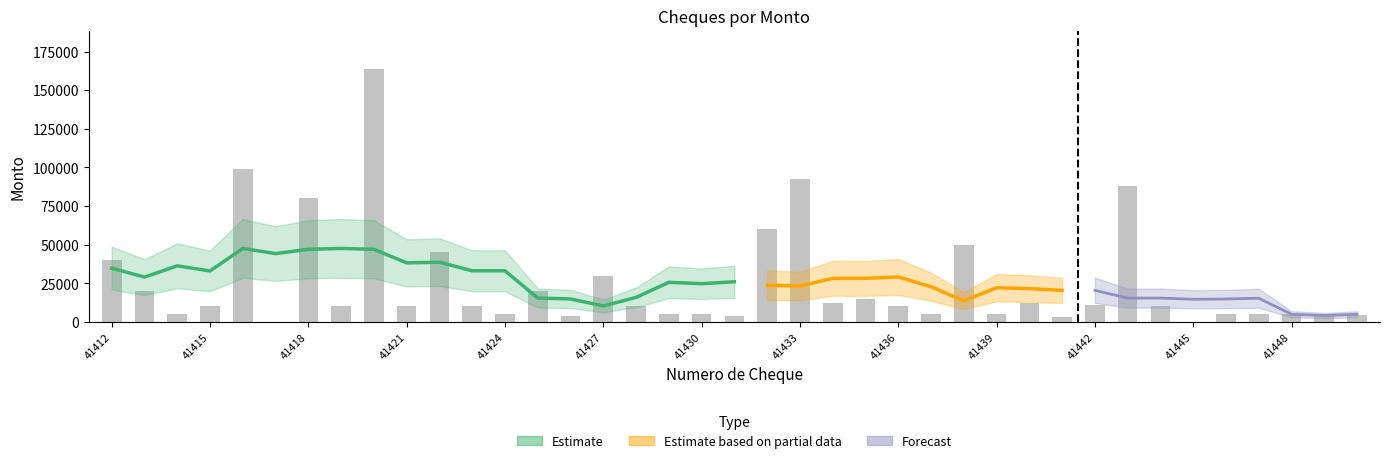

Are the bars grouped side by side (vs. stacked)?

No